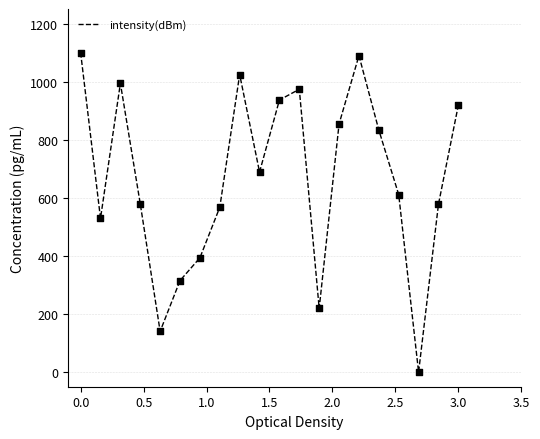

What is the difference between the maximum and minimum values?

1100.0